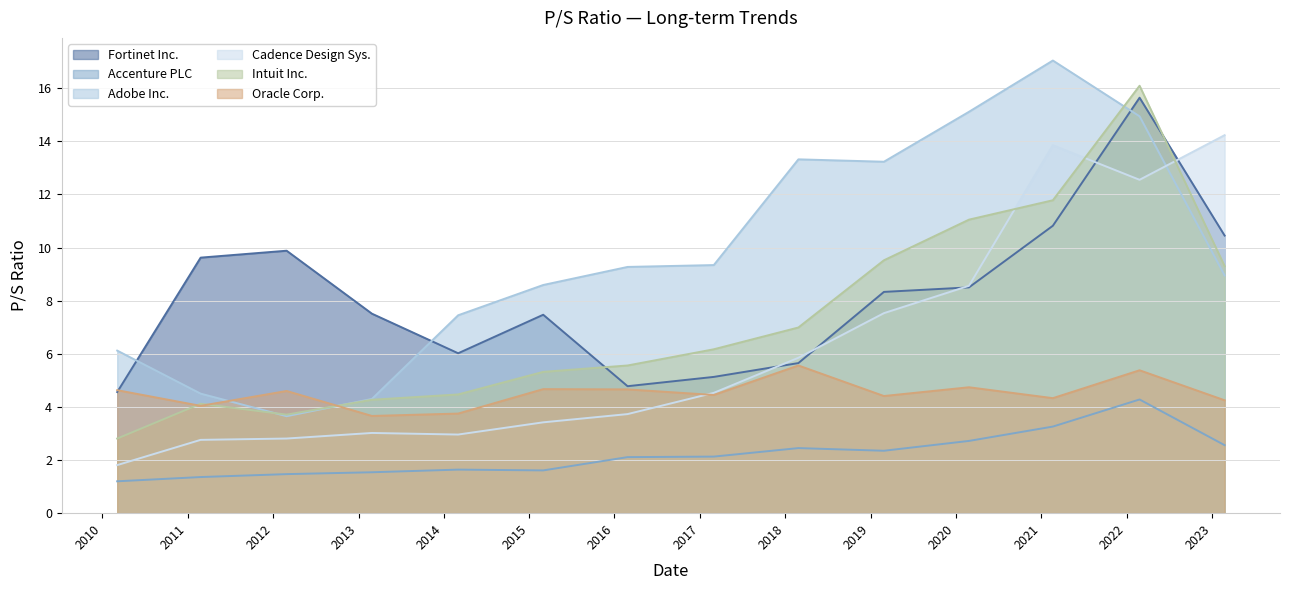

True or false: Accenture PLC has a value of 3.3 at 2021-02-19.

True